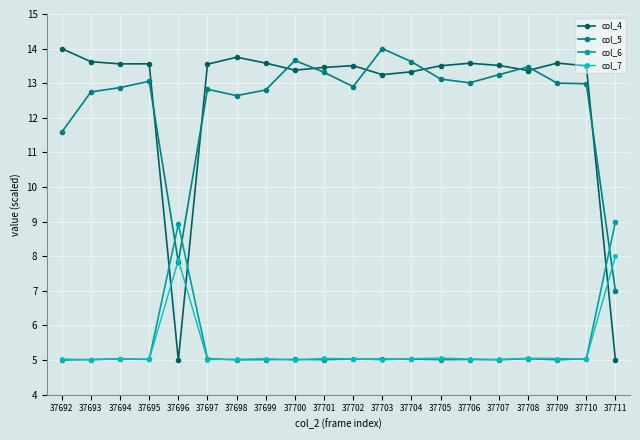

What is the total value across all series at 37696?

29.7